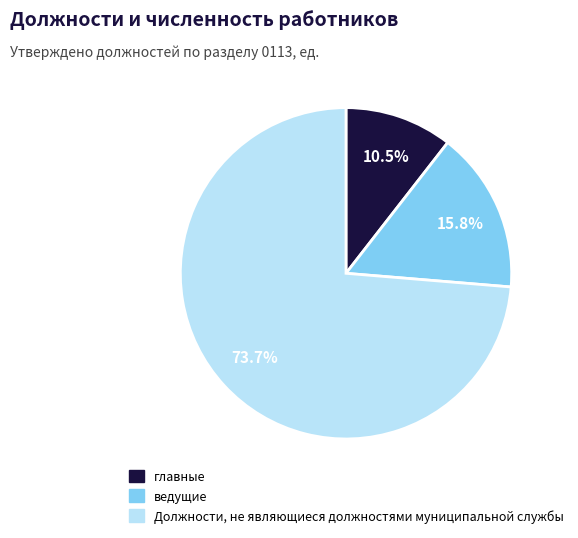

How many slices are in this pie chart?

3